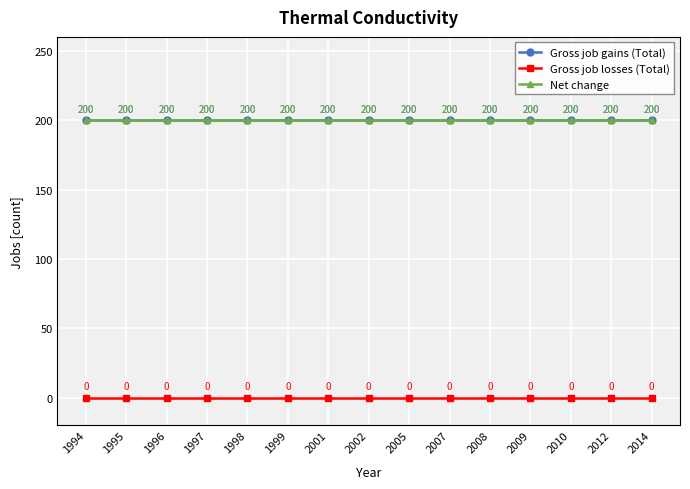

Reading right to left, transcribe all the data shown in this chart.

Gross job gains (Total): 2014=200	2012=200	2010=200	2009=200	2008=200	2007=200	2005=200	2002=200	2001=200	1999=200	1998=200	1997=200	1996=200	1995=200	1994=200
Gross job losses (Total): 2014=0	2012=0	2010=0	2009=0	2008=0	2007=0	2005=0	2002=0	2001=0	1999=0	1998=0	1997=0	1996=0	1995=0	1994=0
Net change: 2014=200	2012=200	2010=200	2009=200	2008=200	2007=200	2005=200	2002=200	2001=200	1999=200	1998=200	1997=200	1996=200	1995=200	1994=200